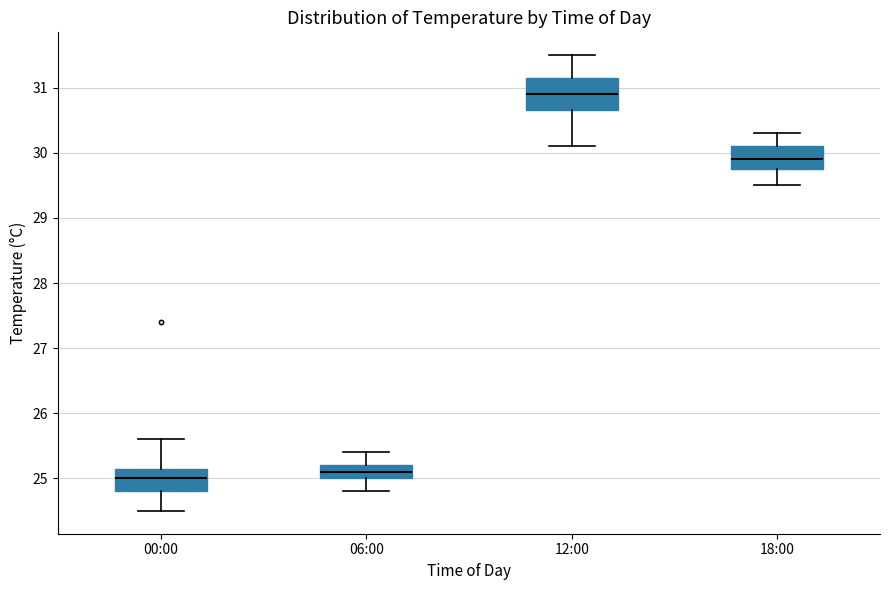

Which box has the highest median line?

12:00